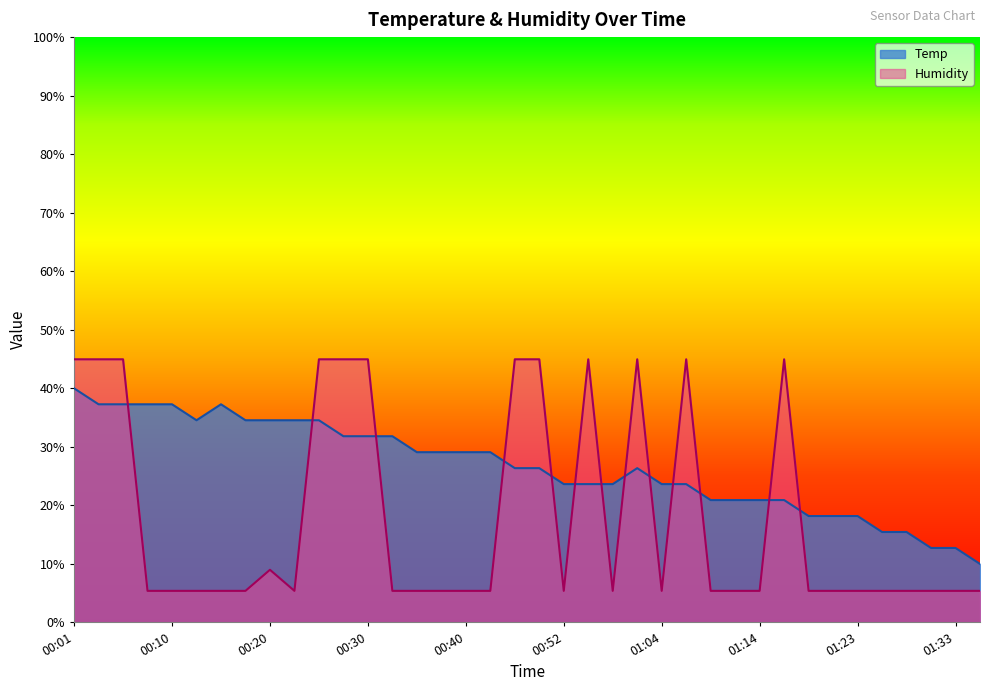

Count the number of categories in the chart.

38